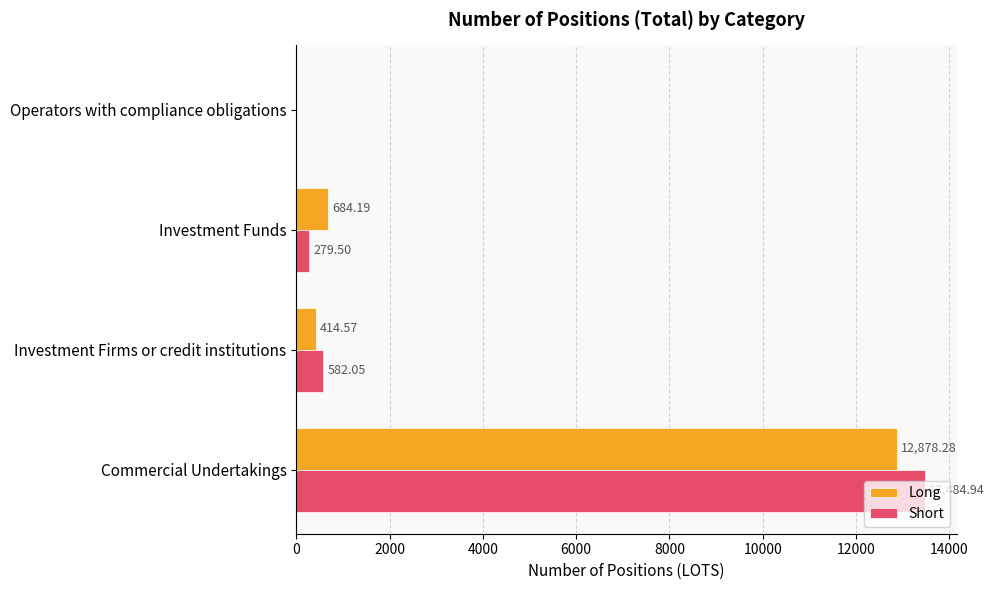

Which series changed the most between Commercial Undertakings and Operators with compliance obligations?

Short